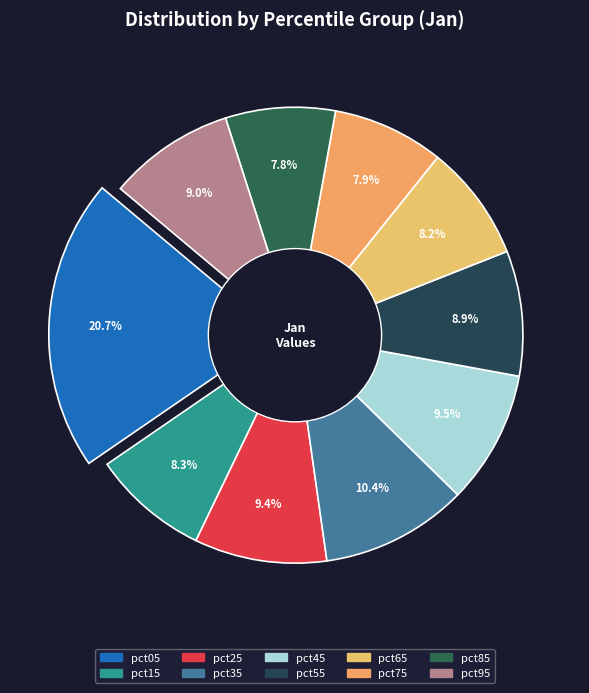

To the nearest percent, what is the combined percentage of pct95 and pct35?

19%